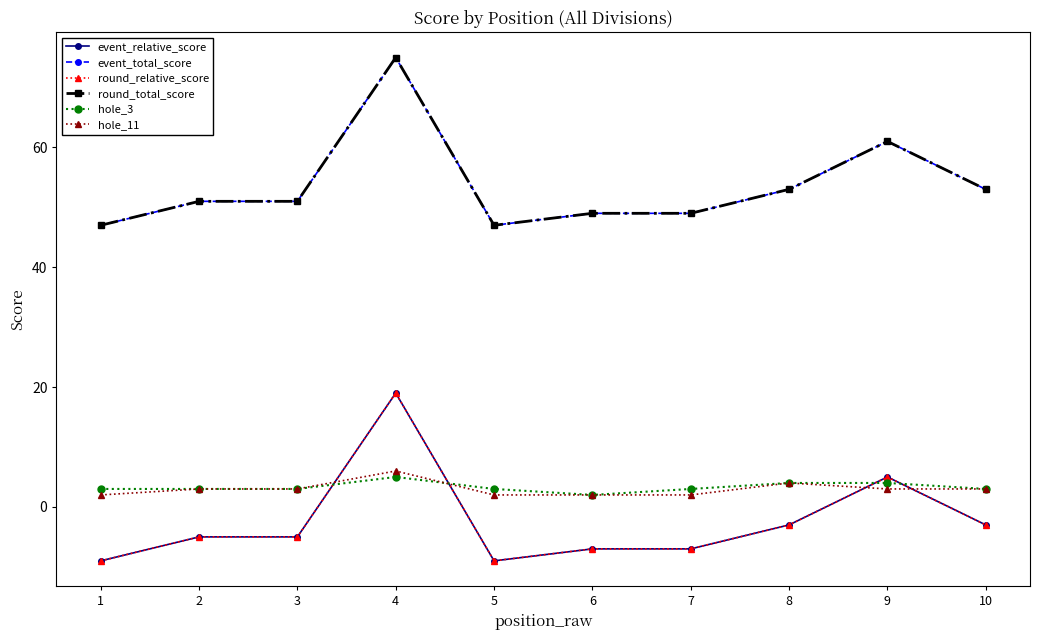

Is this an area chart (filled region under the line)?

No